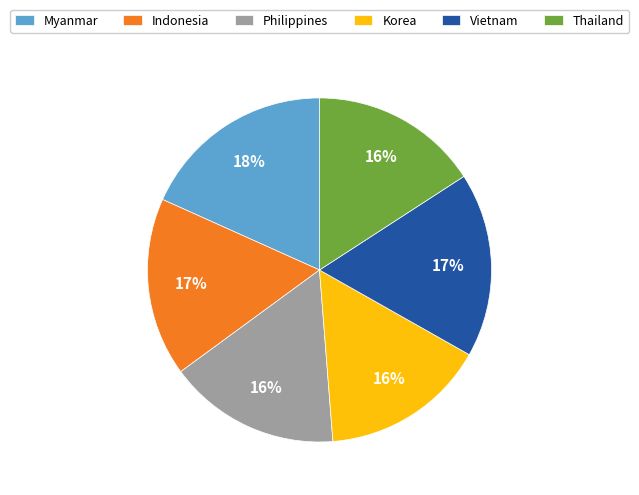

Is there a majority slice in this chart?

No